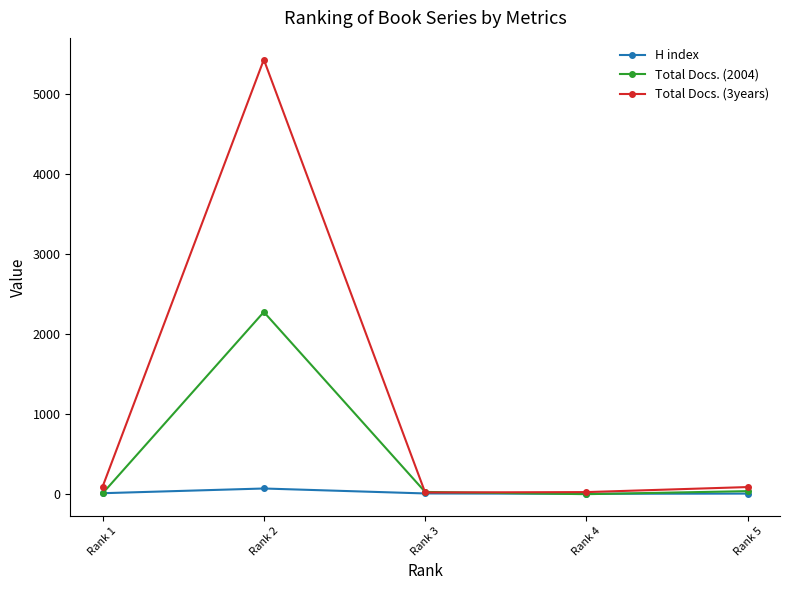

What are all the series names shown in the legend?

H index, Total Docs. (2004), Total Docs. (3years)